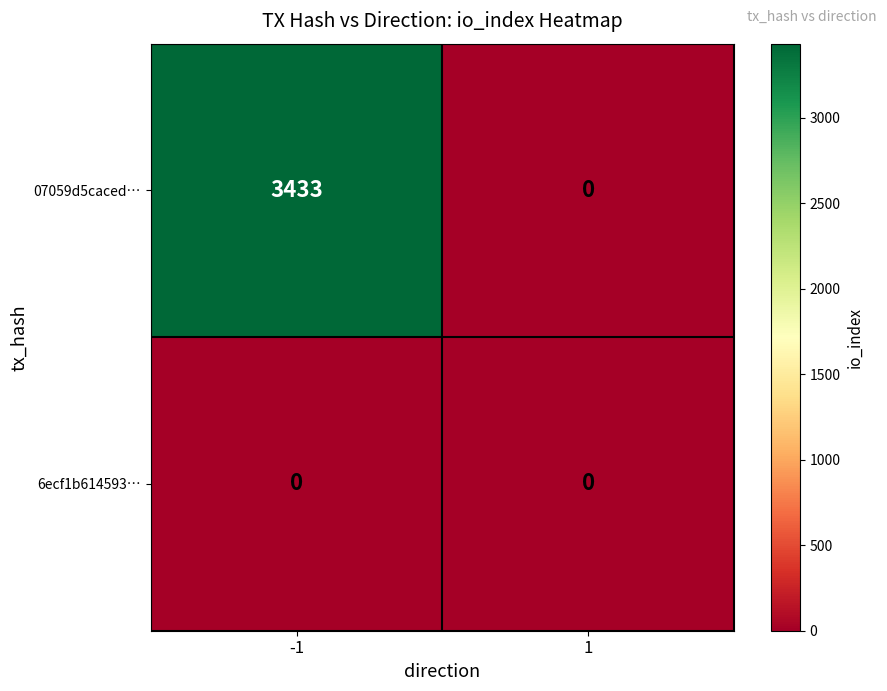

Is it true that 6ecf1b614593… equals 0 at -1?

True